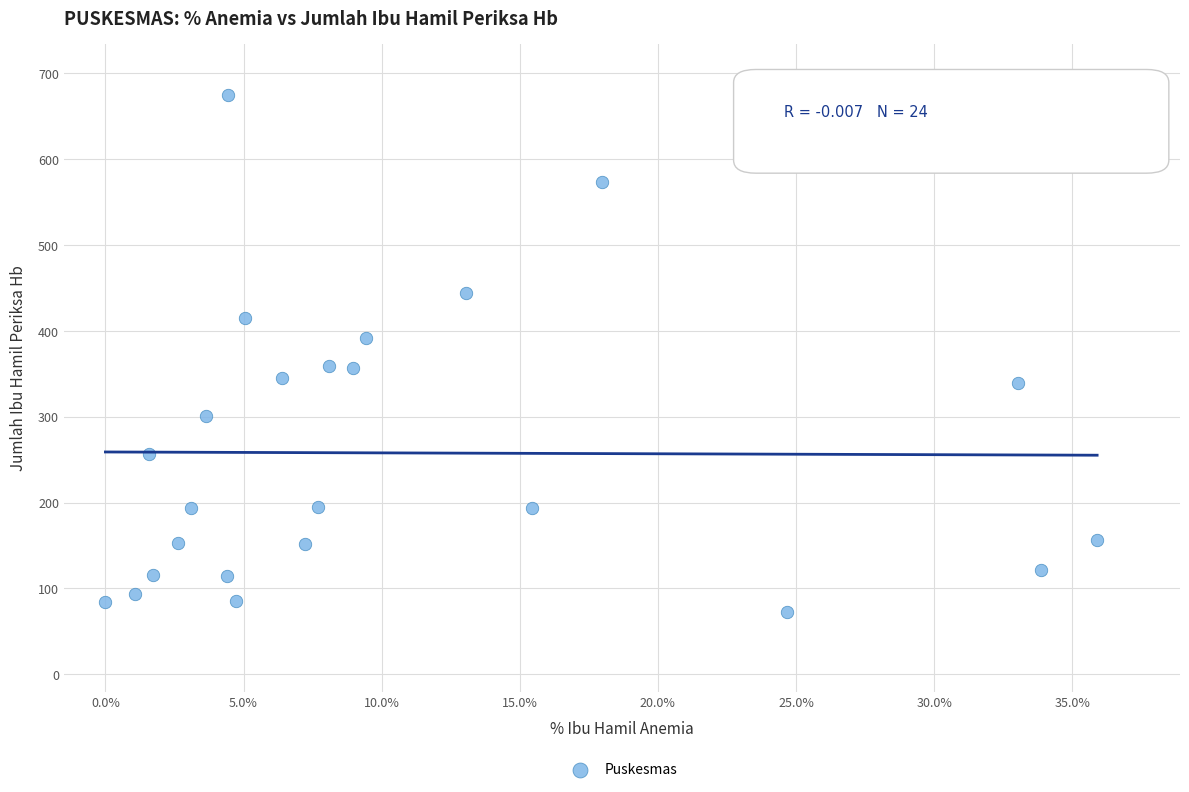

What is the range of Y values (max minus min)?

601